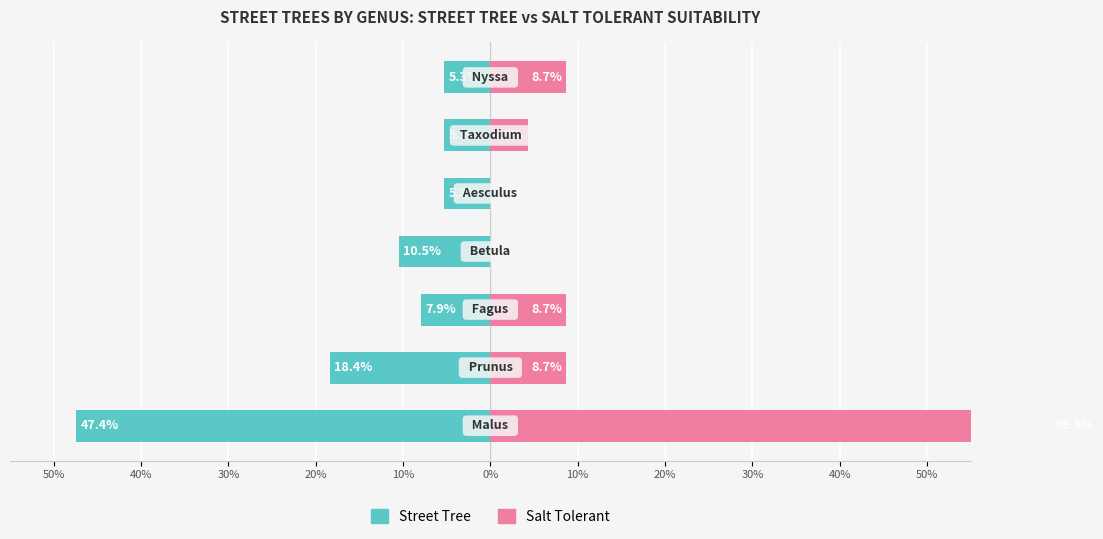

Reading left to right, transcribe all the data shown in this chart.

Street Tree: -47.4	-18.4	-7.9	-10.5	-5.3	-5.3	-5.3
Salt Tolerant: 69.6	8.7	8.7	0.0	0.0	4.3	8.7